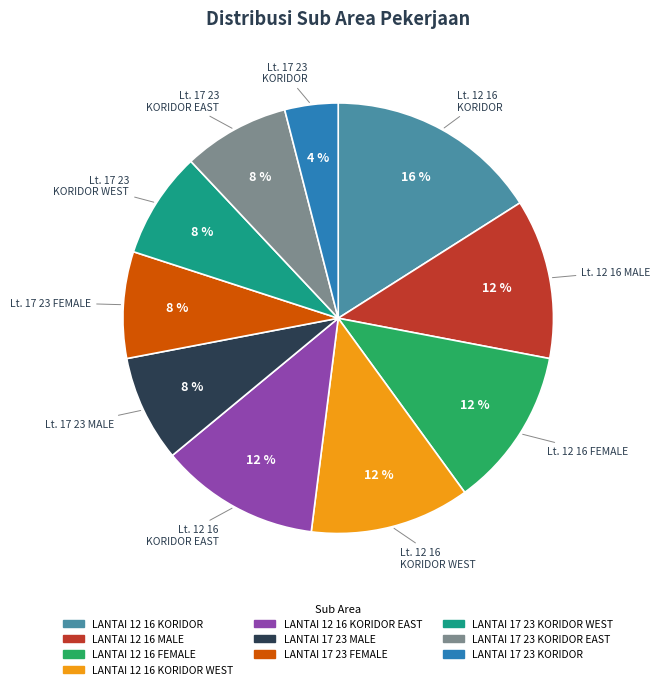

Does LANTAI 12 16 KORIDOR EAST represent more than half of the total?

No